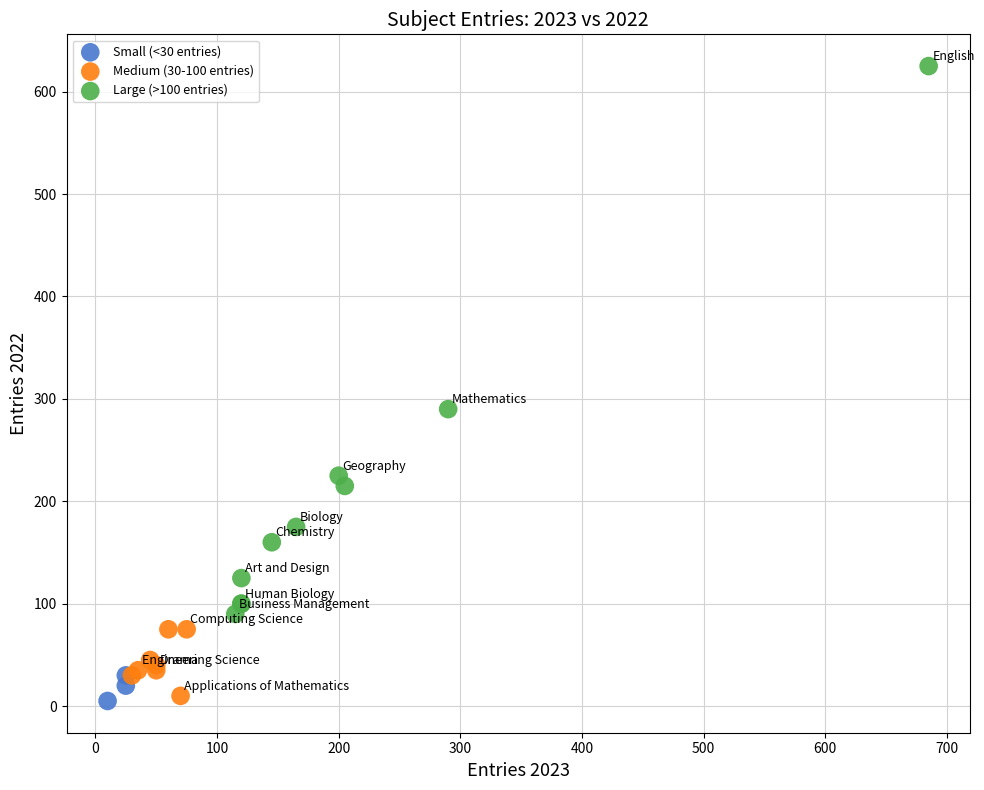

Which series has the largest Y range (max minus min)?

Large (>100 entries)